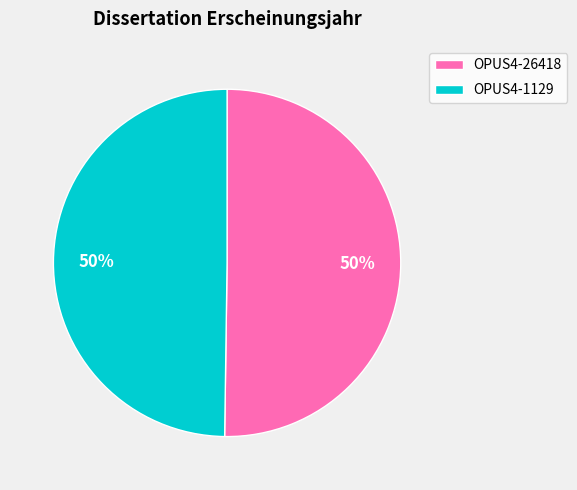

Combined, do OPUS4-26418 and OPUS4-1129 account for over 50%?

Yes